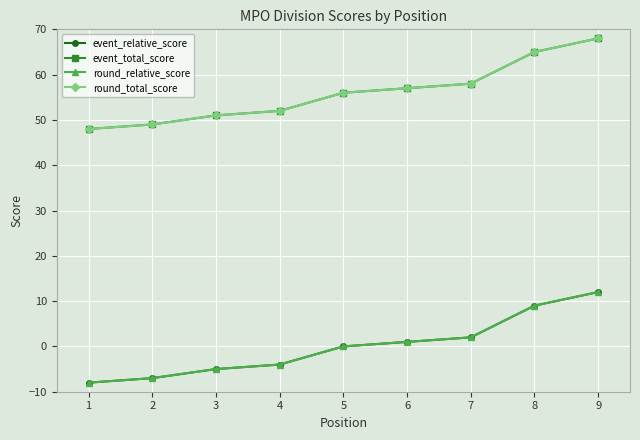

True or false: round_relative_score has a value of 9 at 8.

True